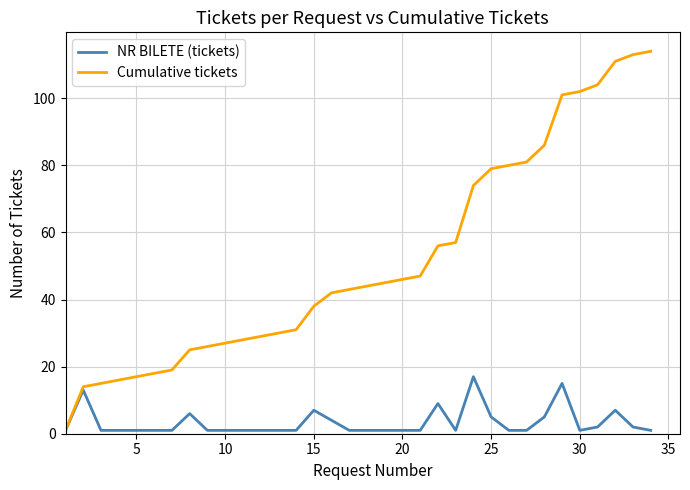

List the series in order of their peak value, lowest first.

NR BILETE (tickets), Cumulative tickets